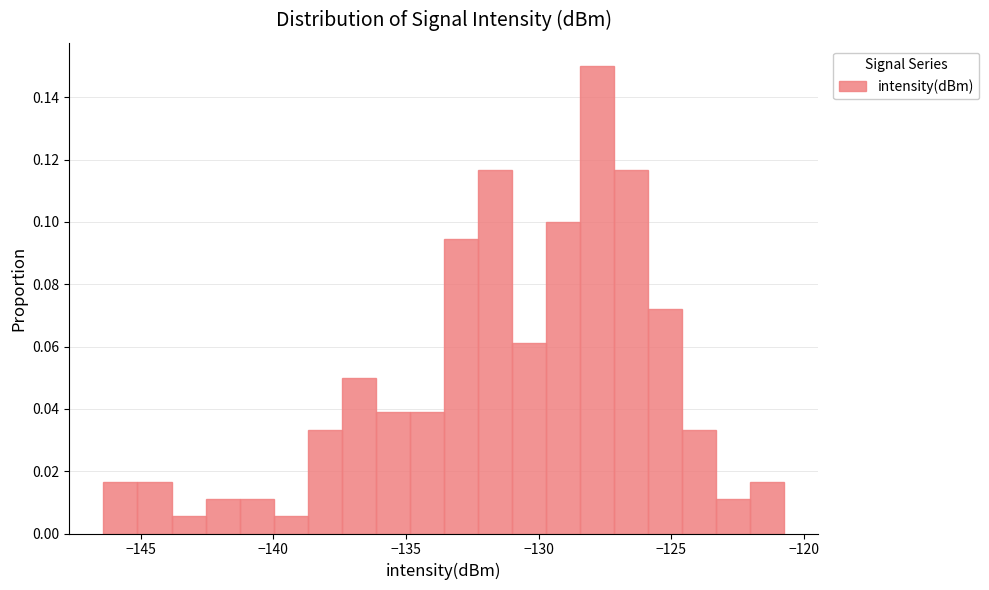

Read against the x-axis, roughly where is the centre of the tallest bar?

-128.0